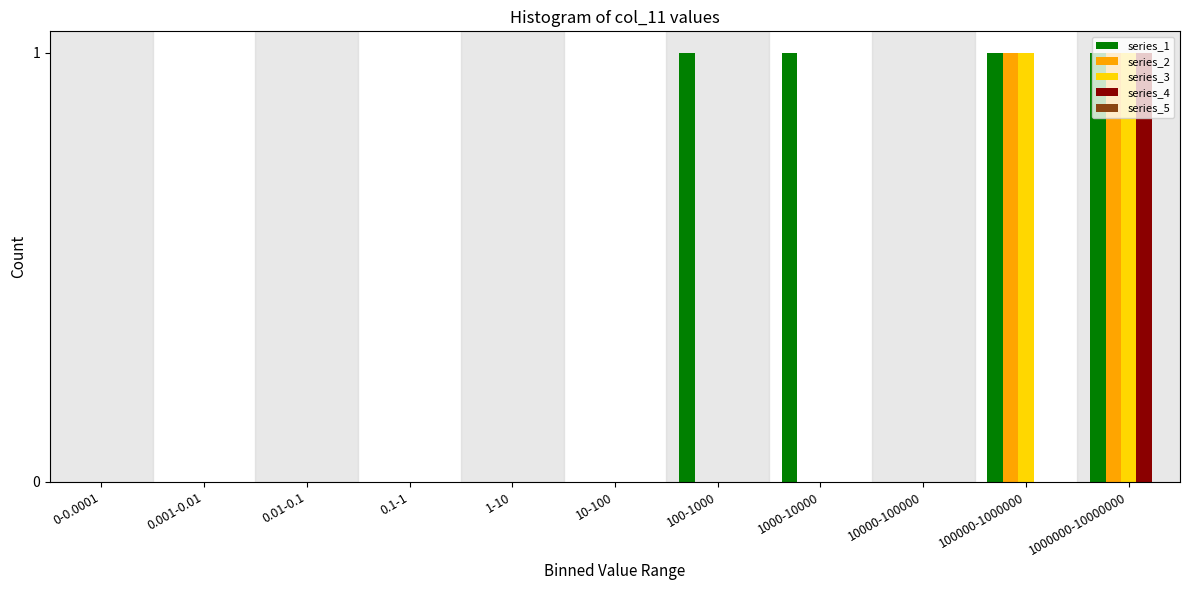

Between 1-10 and 1000-10000, which series saw the biggest shift?

series_1